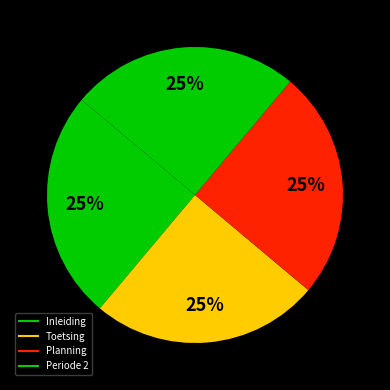

How many slices are in this pie chart?

4